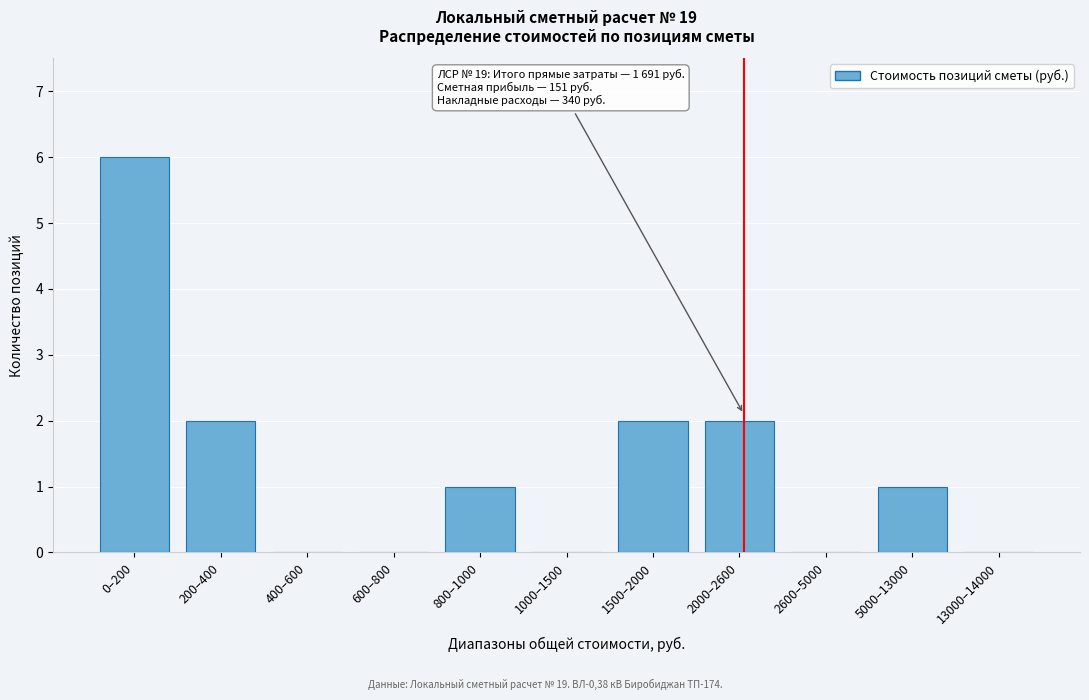

Reading left to right, what are all the values shown in this chart?

0–200=6	200–400=2	400–600=0	600–800=0	800–1000=1	1000–1500=0	1500–2000=2	2000–2600=2	2600–5000=0	5000–13000=1	13000–14000=0